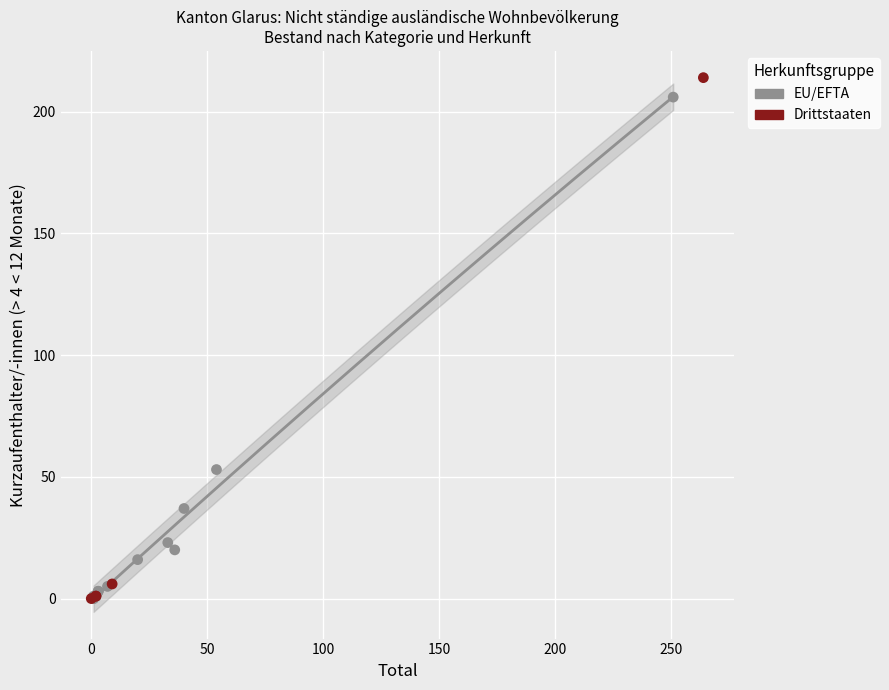

Which series has the largest Y range (max minus min)?

Drittstaaten